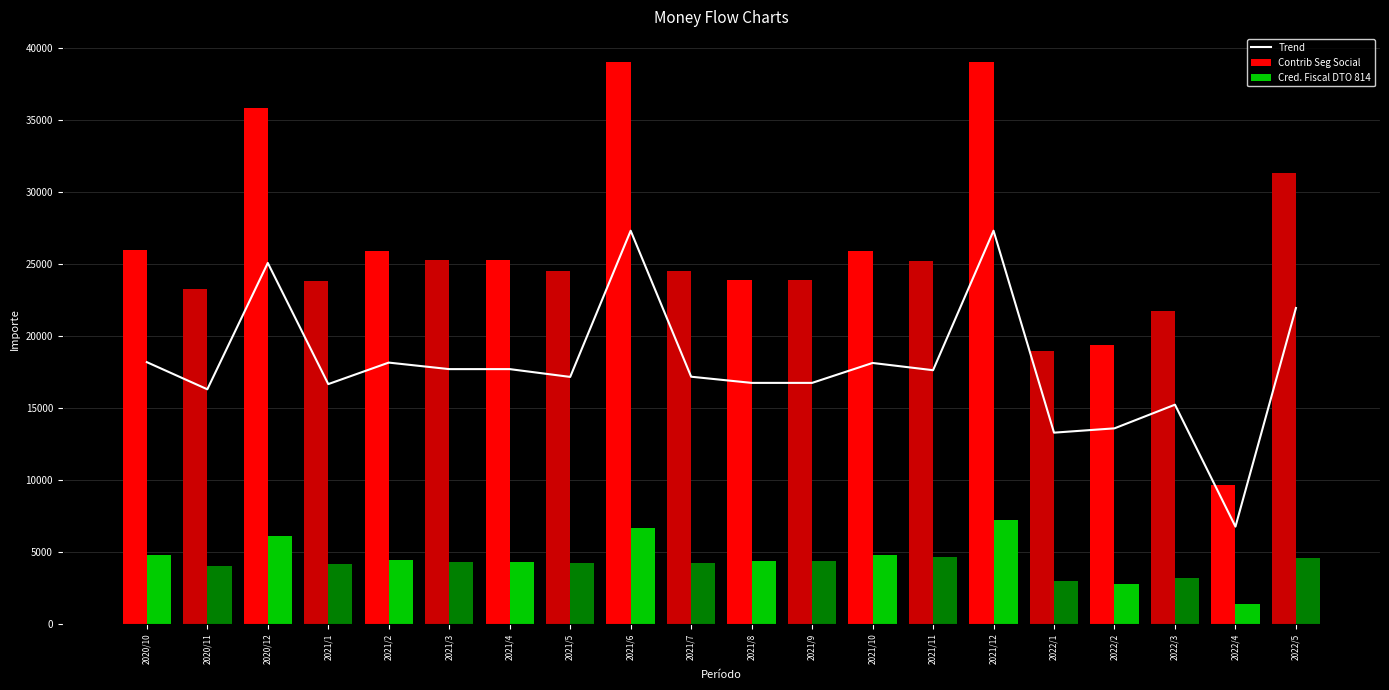

What is the value of the Contrib Seg Social bar at the 16th from the left?

18984.1